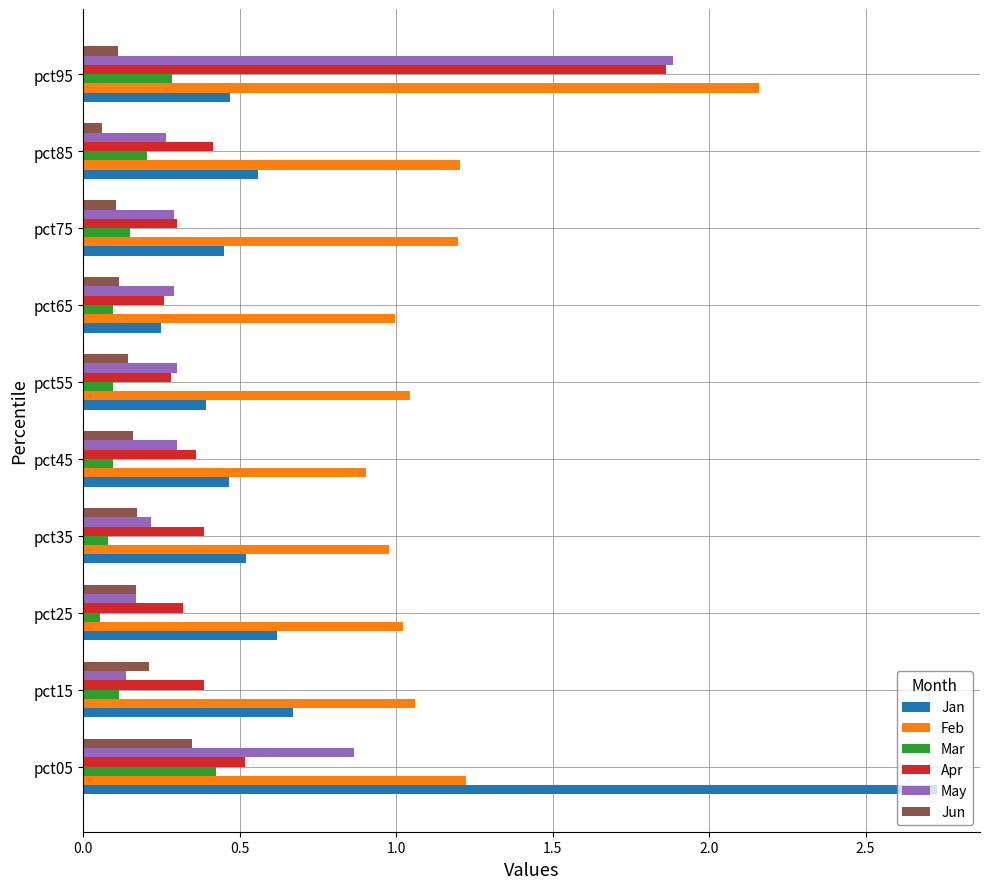

Is the value of Jan at pct65 greater than the value of Apr at pct85?

No